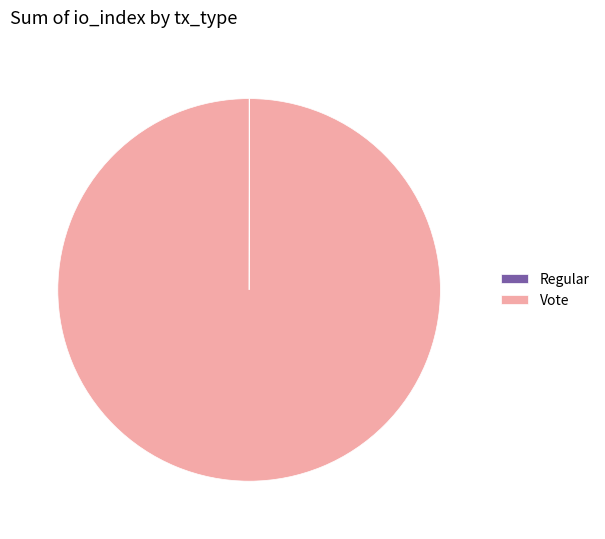

Which category has the biggest portion of the pie?

Vote